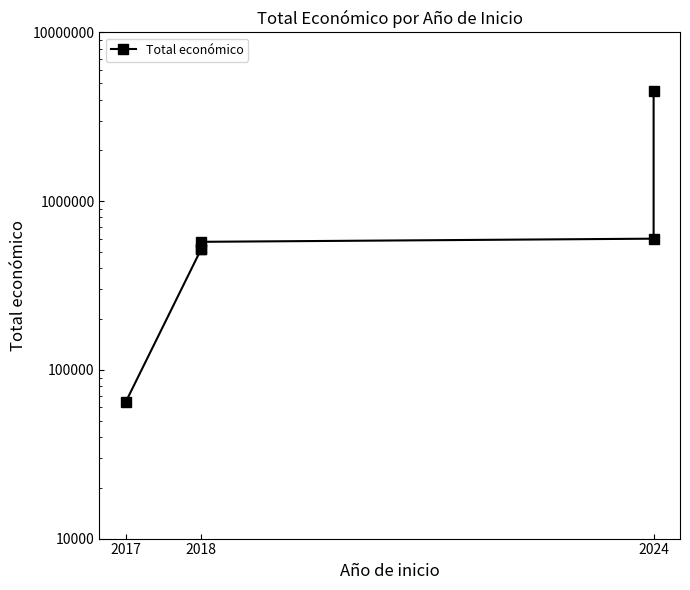

The chart shows a value of 599211 at 2024. True or false?

True